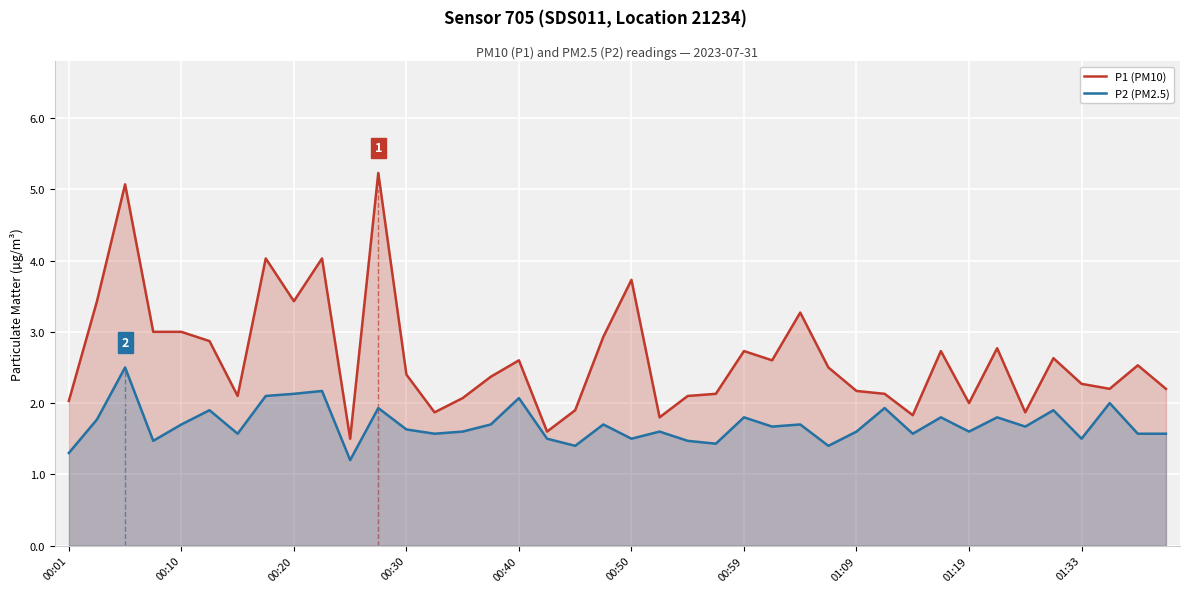

Rank the series by their maximum value, from highest to lowest.

P1 (PM10), P2 (PM2.5)